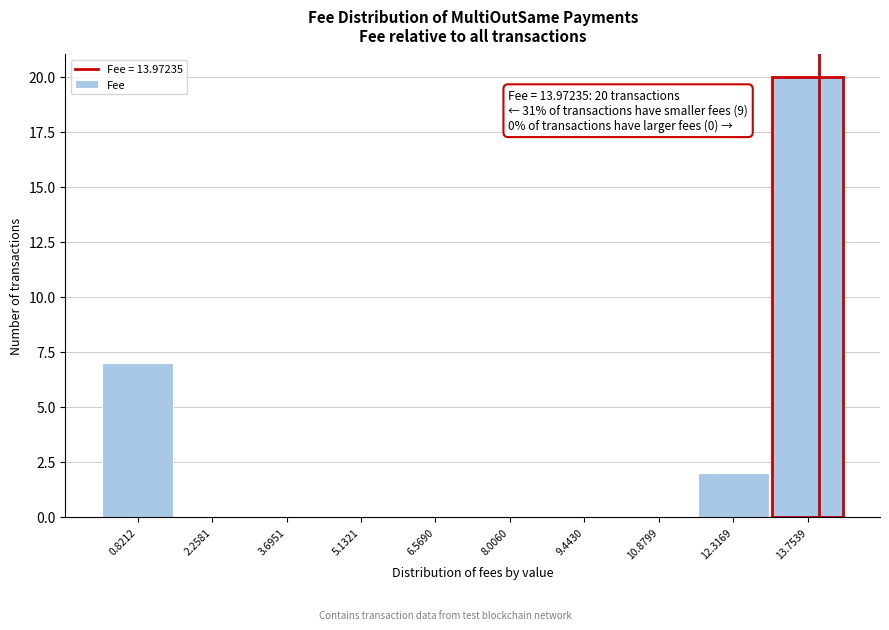

Which range on the x-axis has the tallest bar?

13.0 to 14.4